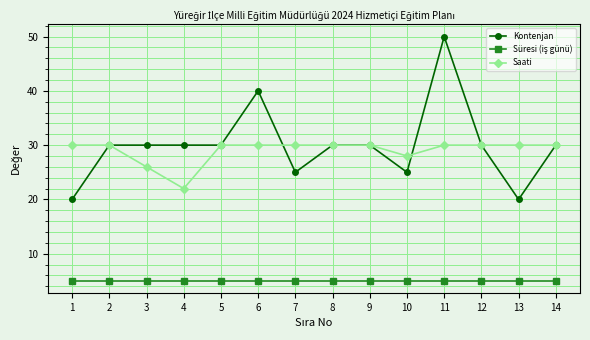

True or false: Saati has a value of 50 at 5.

False